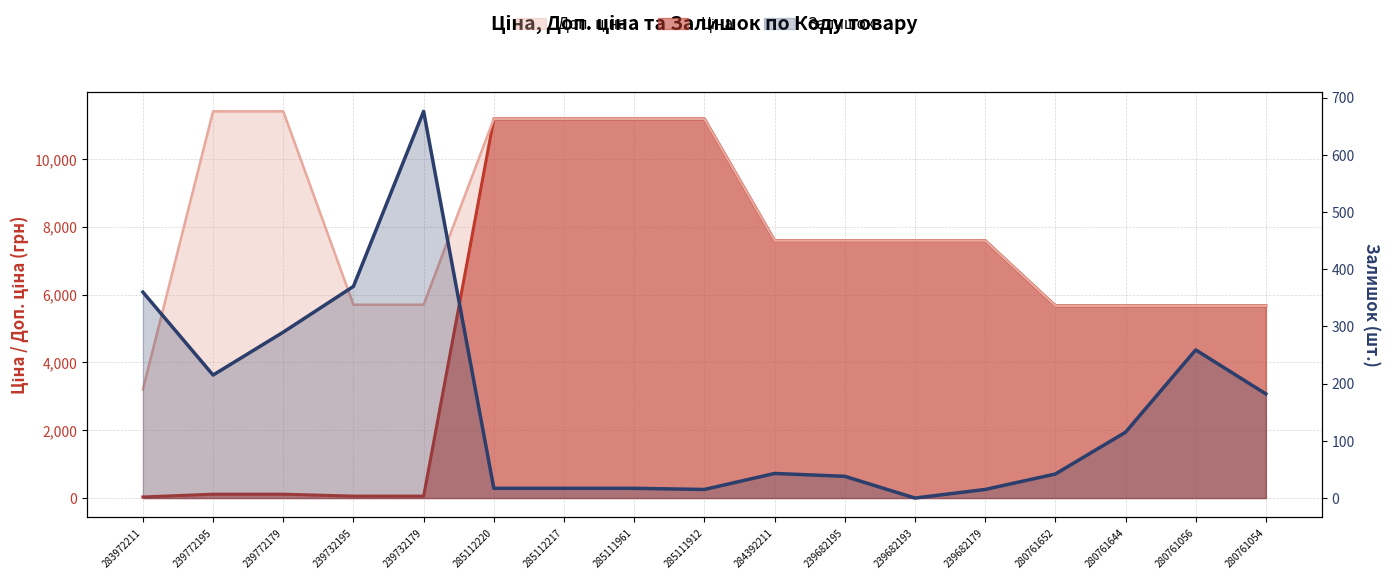

Rank the series at 239682179 from highest to lowest value.

Ціна, Доп. ціна, Залишок